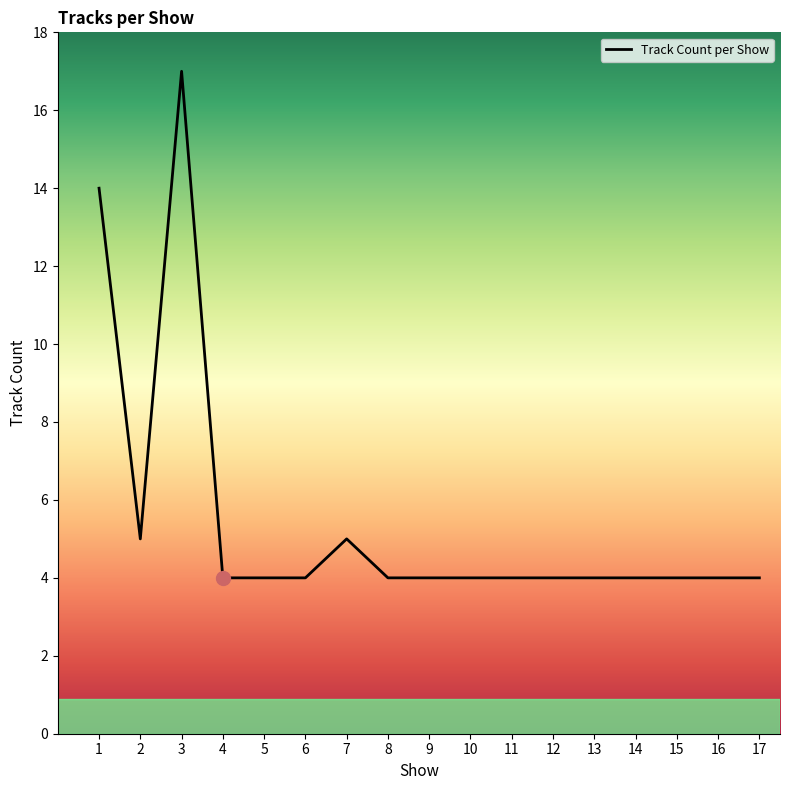

How many series are shown in this chart?

1